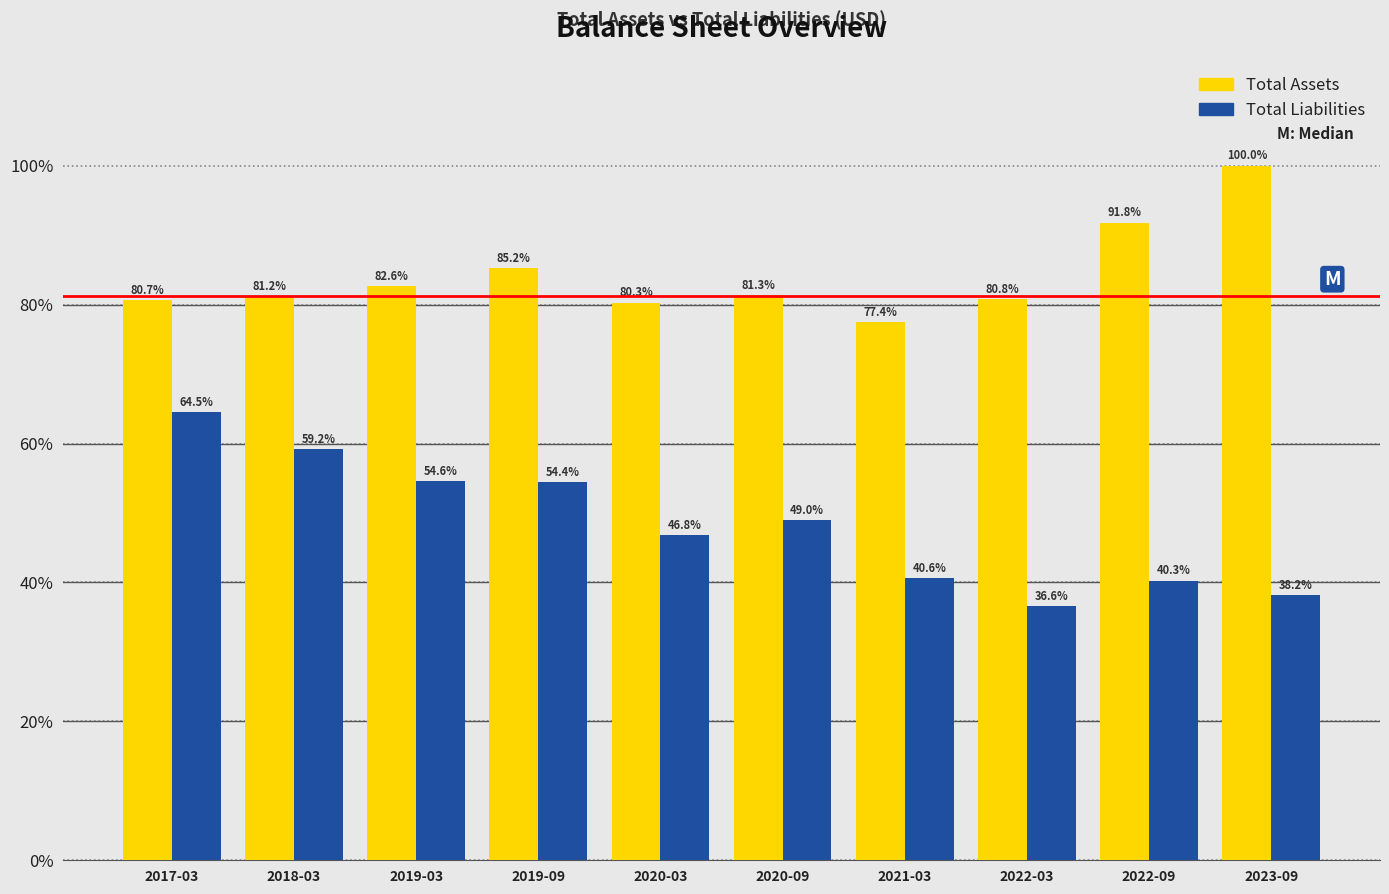

Reading left to right, transcribe all the data shown in this chart.

Total Assets: 80.7	81.2	82.6	85.2	80.3	81.3	77.4	80.8	91.8	100.0
Total Liabilities: 64.5	59.2	54.6	54.4	46.8	49.0	40.6	36.6	40.3	38.2